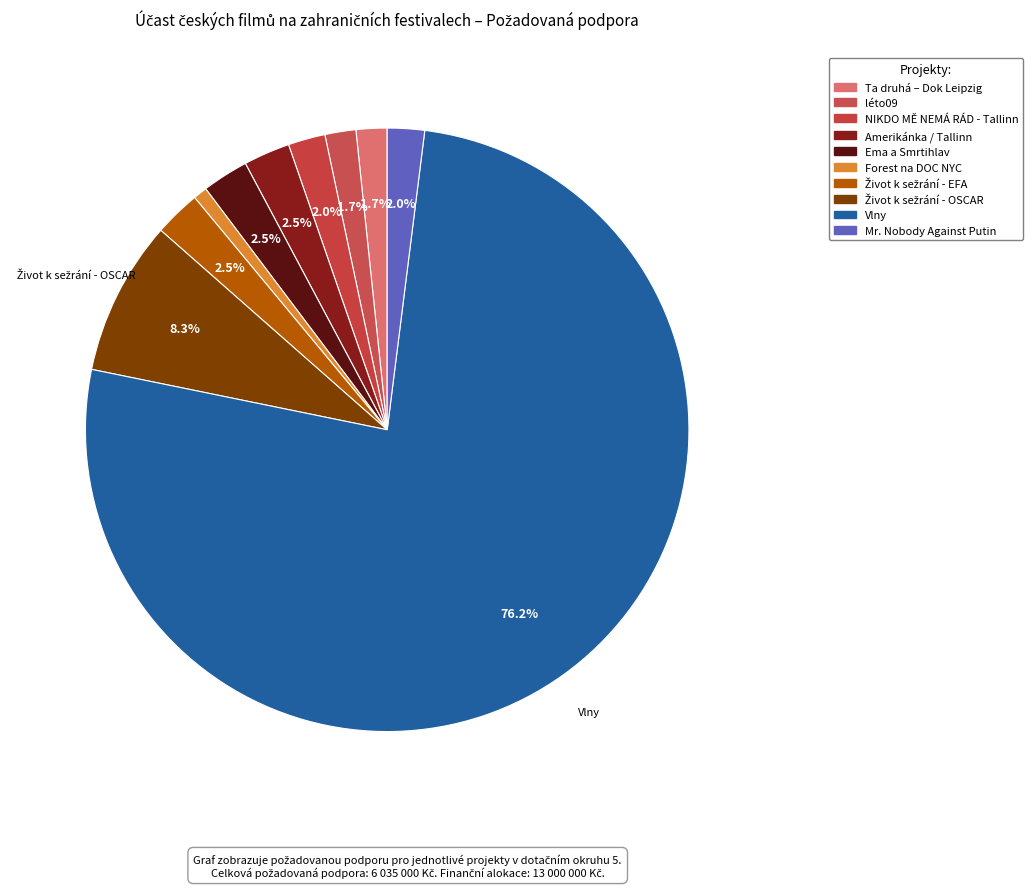

How many segments does this pie chart have?

10